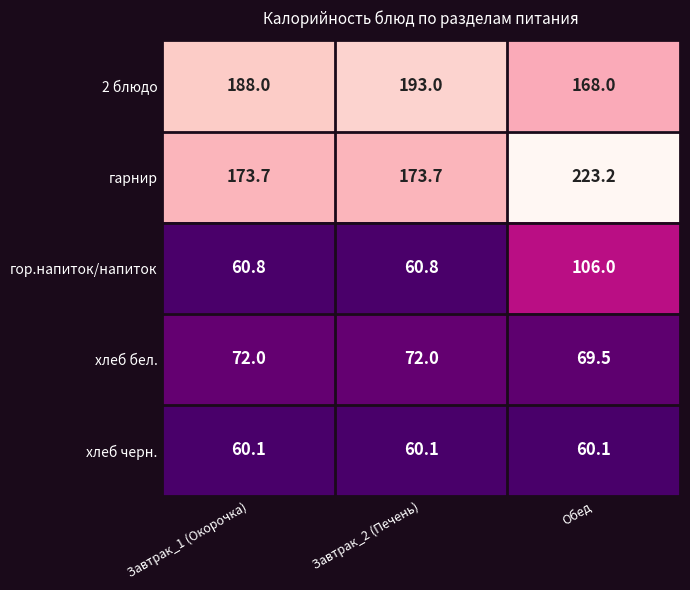

What is the average value of the гор.напиток/напиток series?

75.9